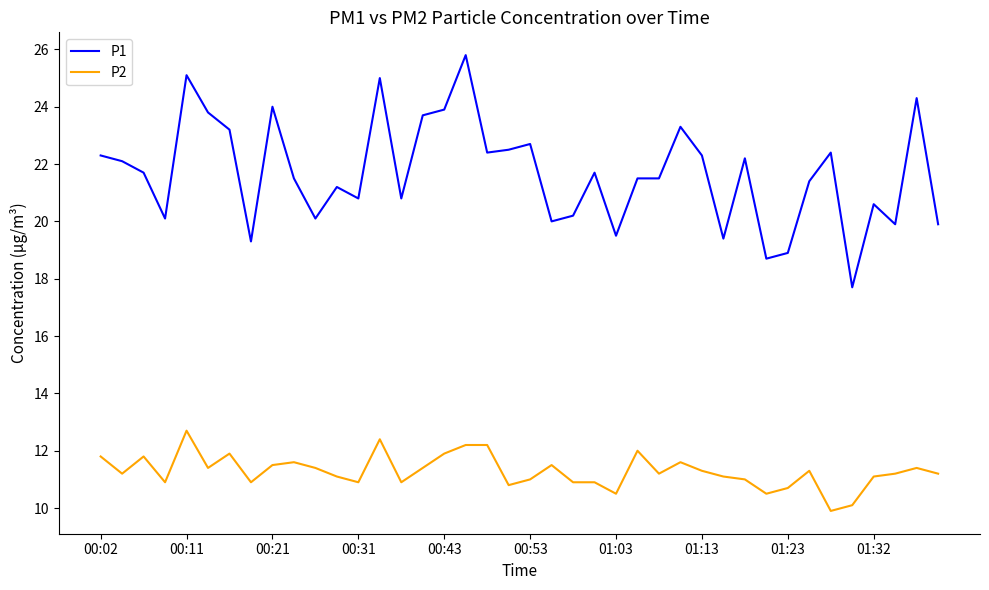

What is the difference between the maximum and minimum values in the P2 series?

2.8